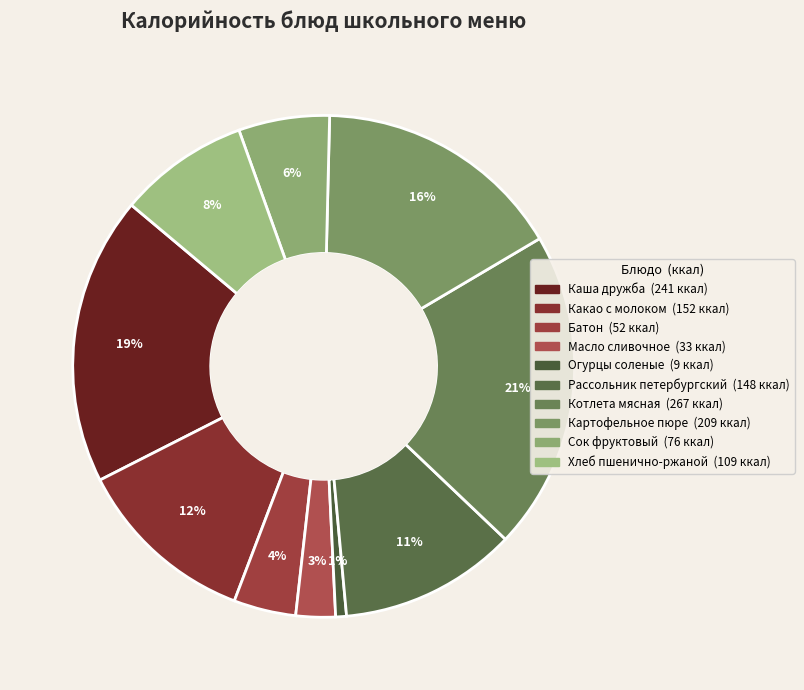

Count the number of slices in the pie.

10